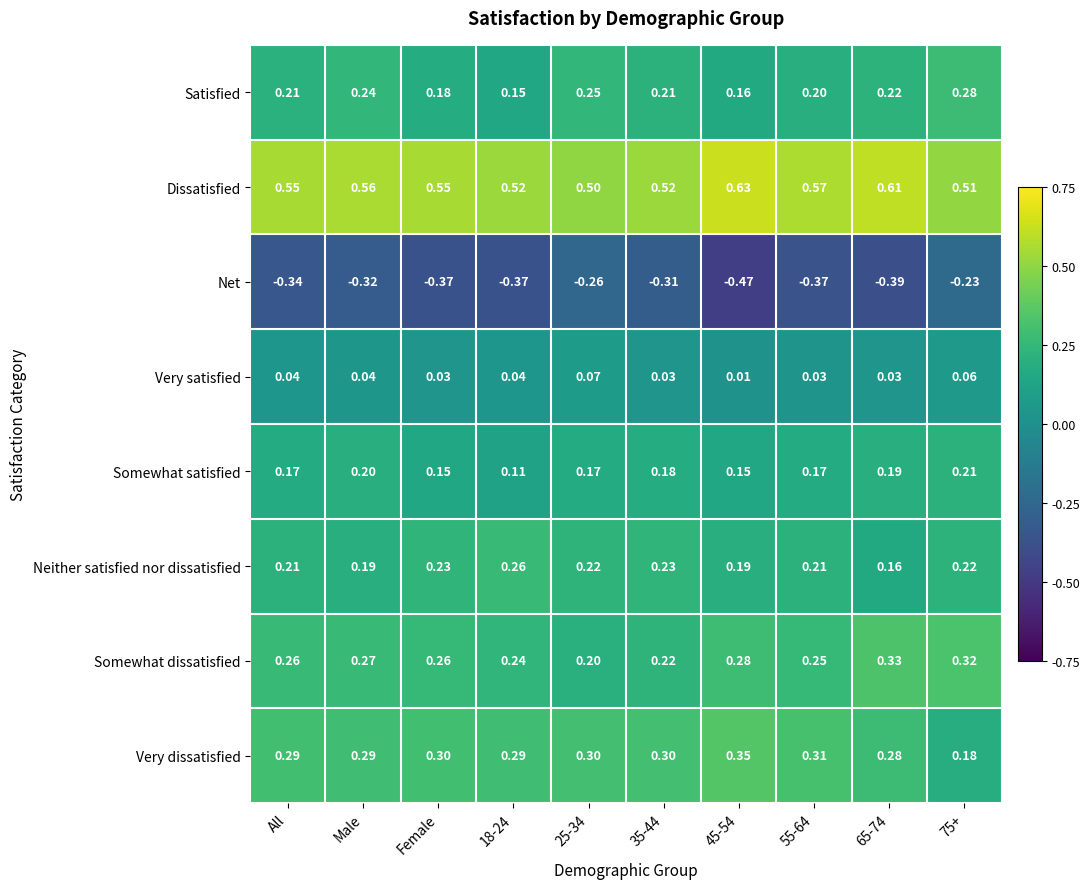

Rank the series by their maximum value, from lowest to highest.

Net, Very satisfied, Somewhat satisfied, Neither satisfied nor dissatisfied, Satisfied, Somewhat dissatisfied, Very dissatisfied, Dissatisfied